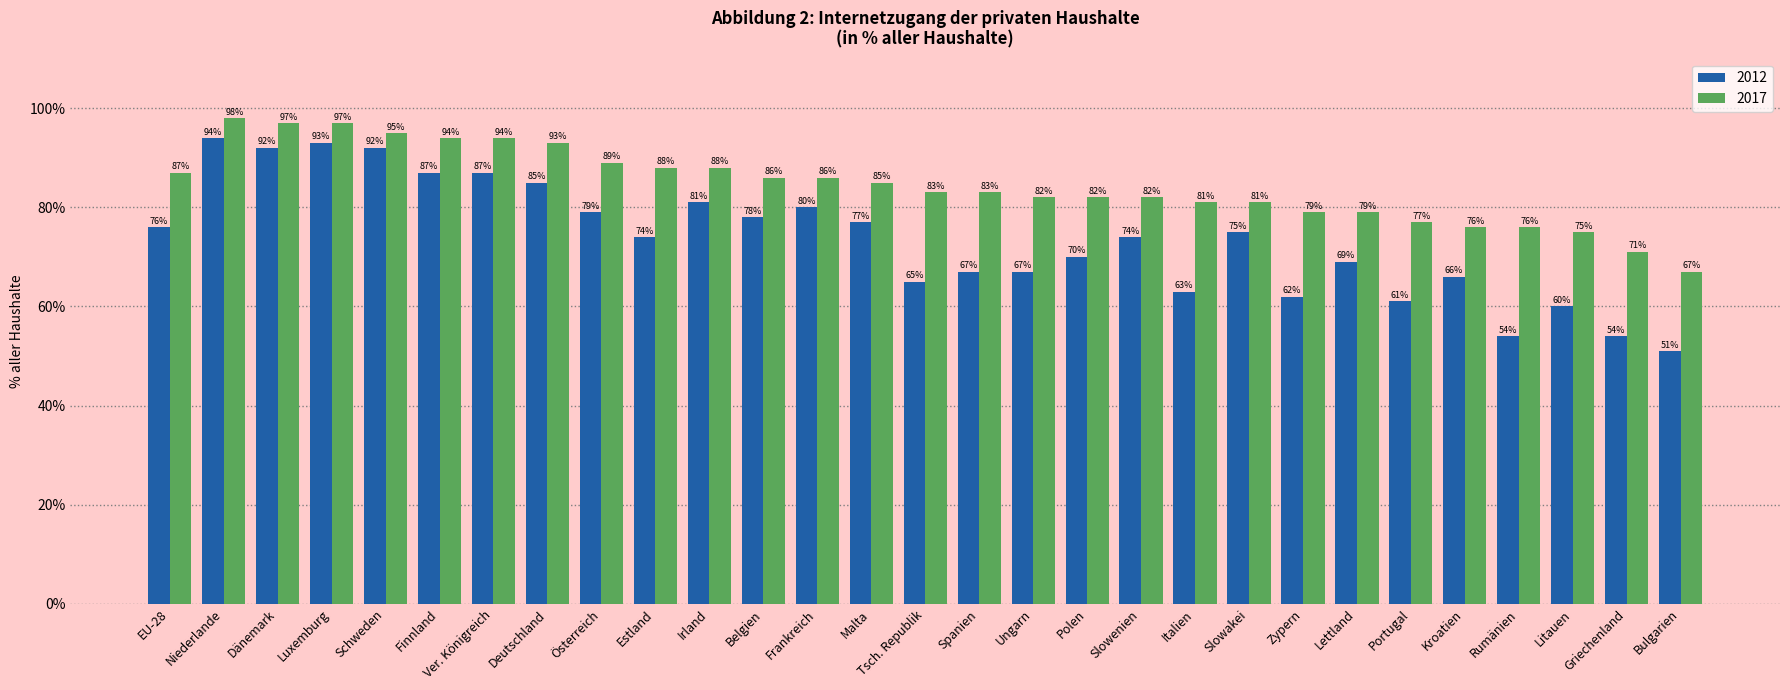

The 2017 series shows 79 at Zypern. True or false?

True